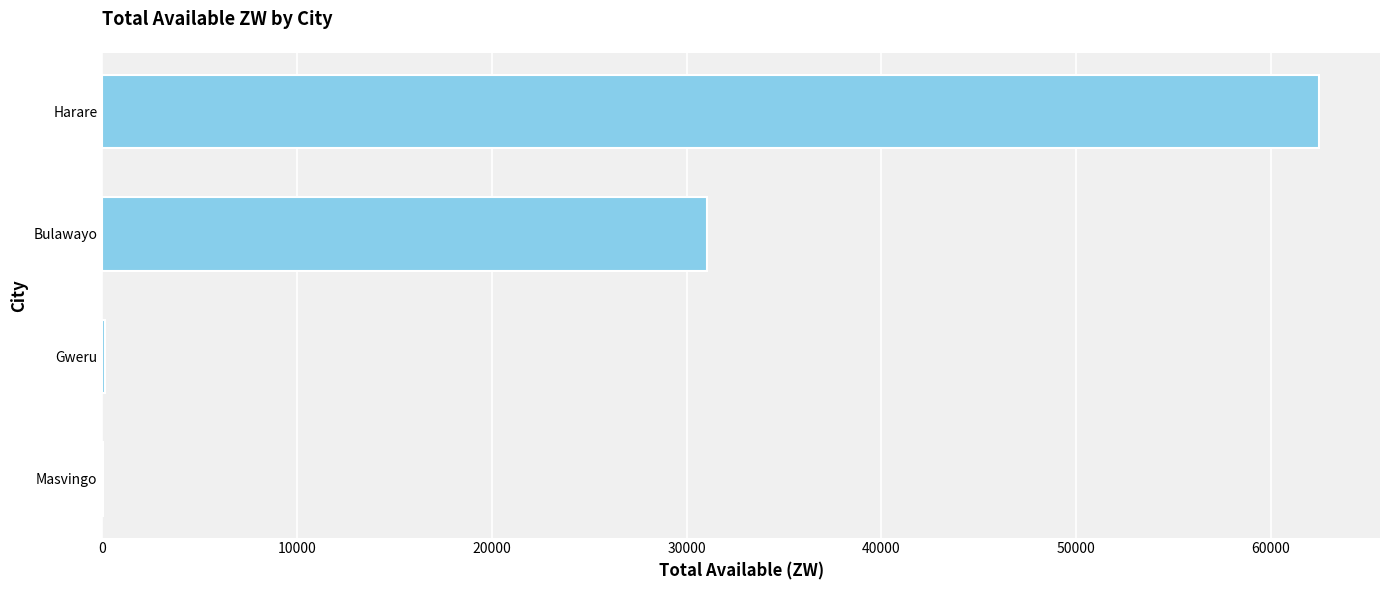

What value does the data have at Harare?

62490.4